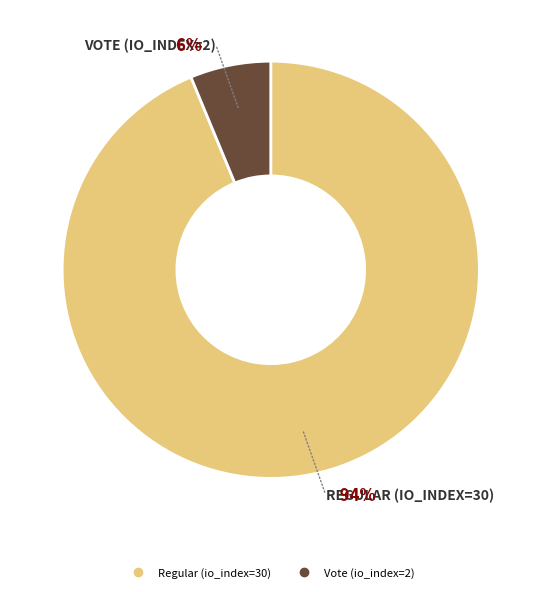

Which has a higher value, Vote (io_index=2) or Regular (io_index=30)?

Regular (io_index=30)